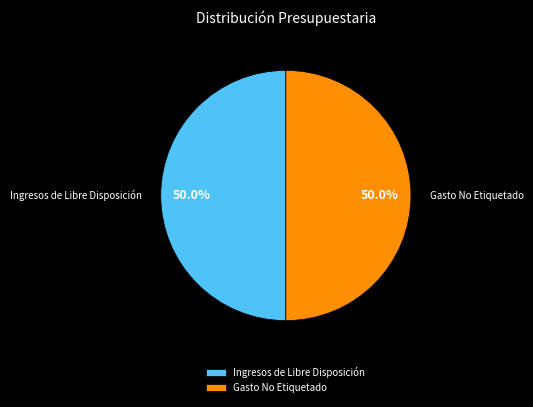

What is the ratio of the value at Ingresos de Libre Disposición to the value at Gasto No Etiquetado?

1.0